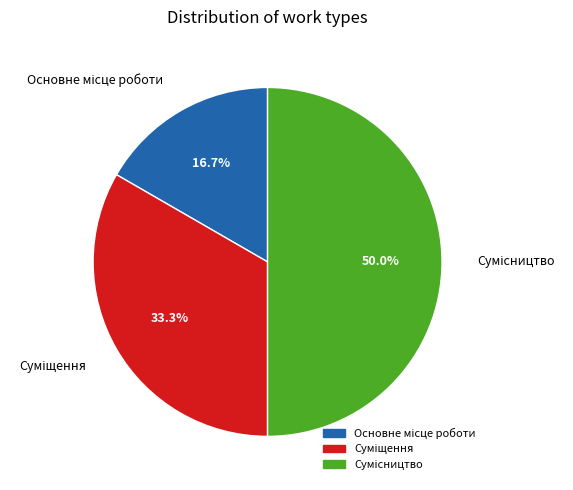

Does Суміщення represent more than half of the total?

No